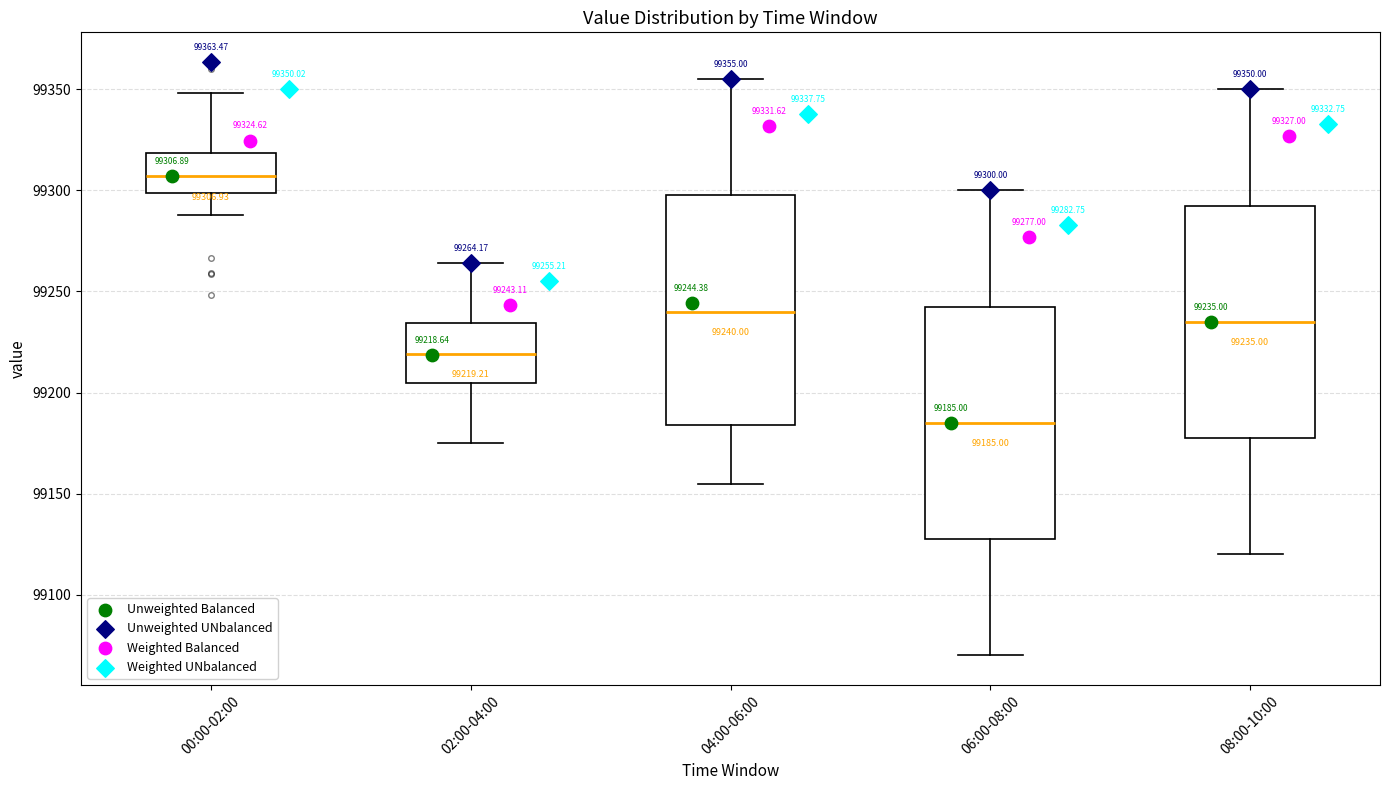

Which box's median line is the highest?

00:00-02:00